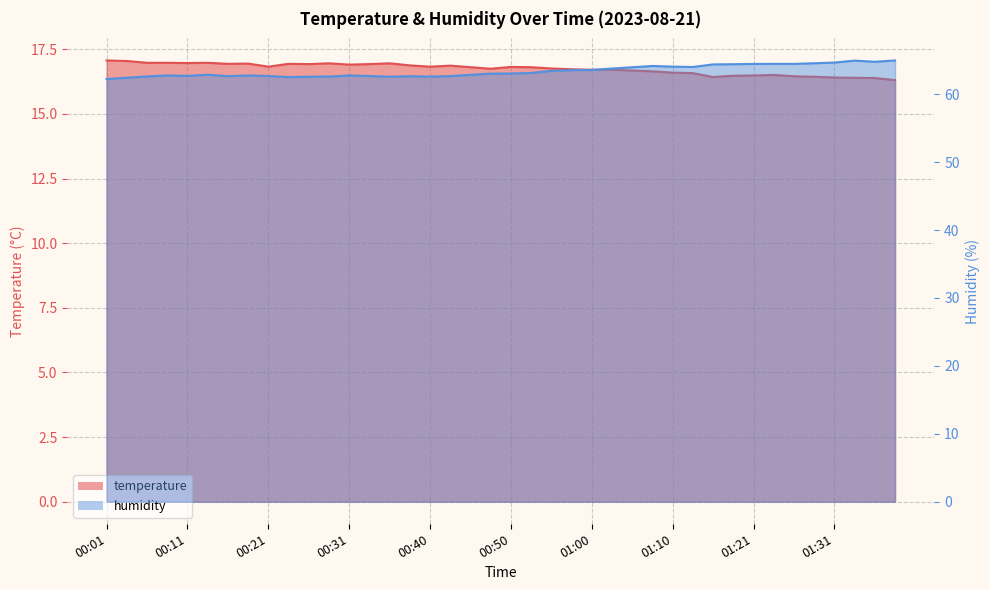

What is the difference between the maximum and minimum values in the humidity series?

2.7